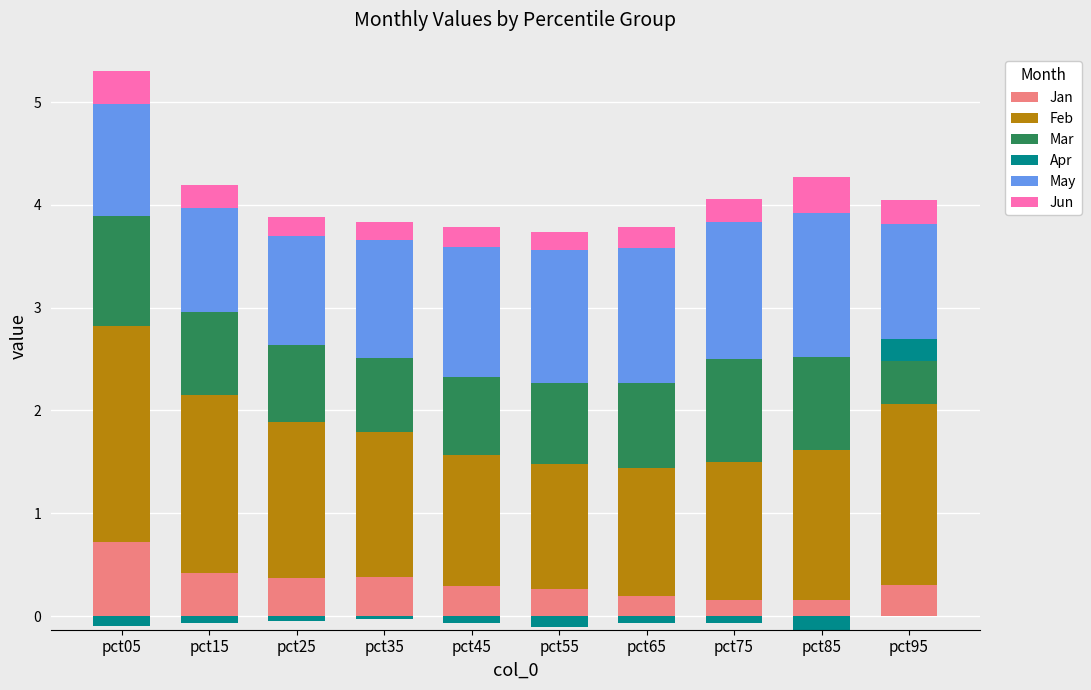

What is the difference between the second highest and minimum values in the May series?

0.3